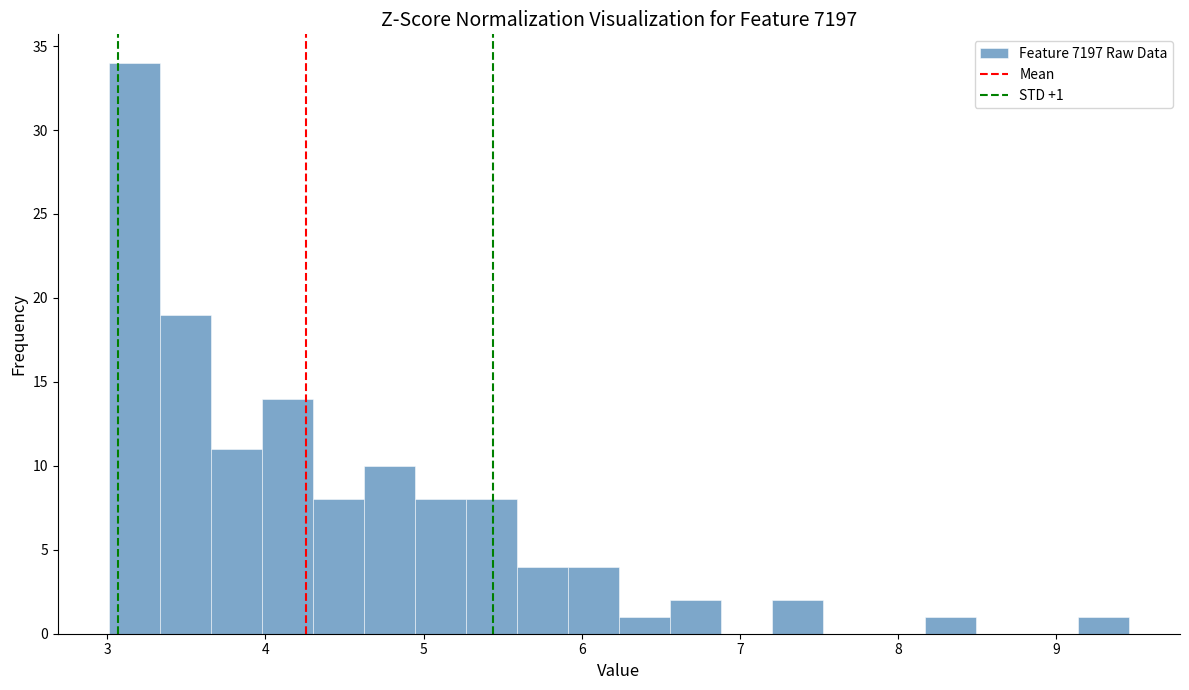

Read against the x-axis, roughly where is the centre of the tallest bar?

3.2